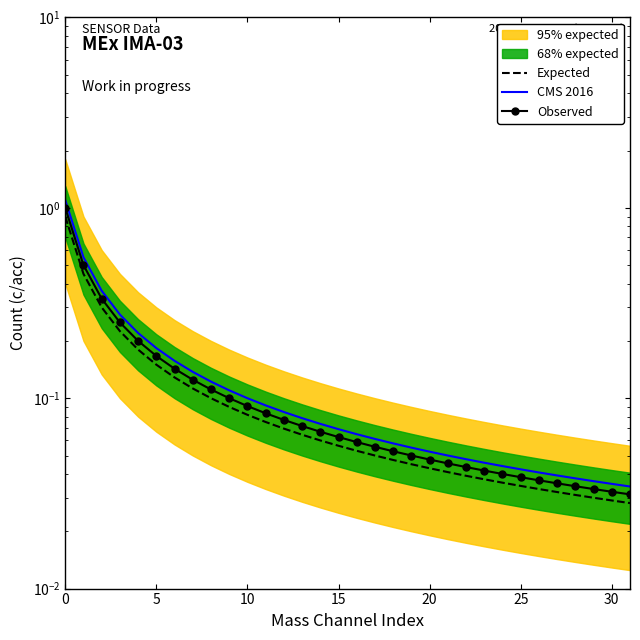

Is the value of CMS 2016 at 9 greater than the value of Observed at 20?

No